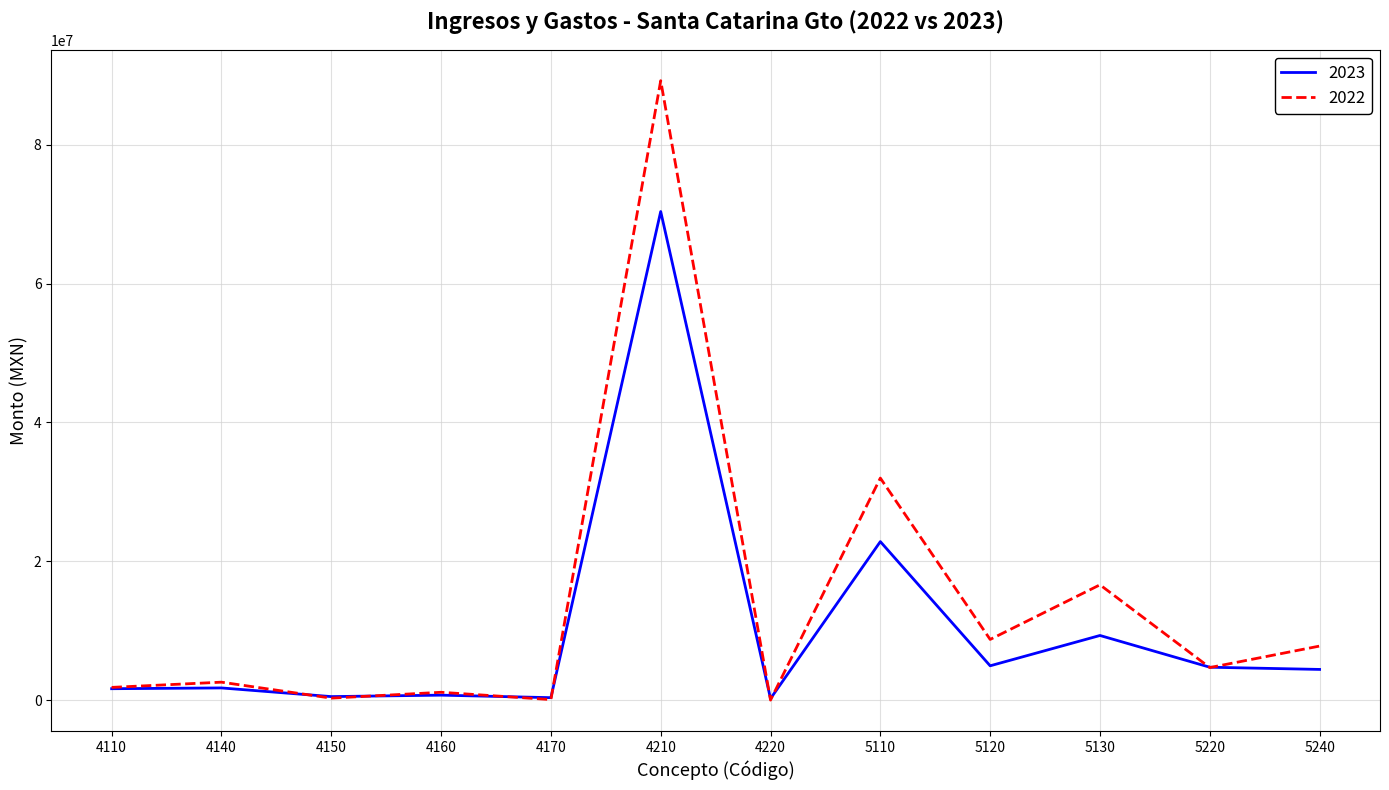

What is the difference between the maximum and minimum values in the 2022 series?

89244230.3